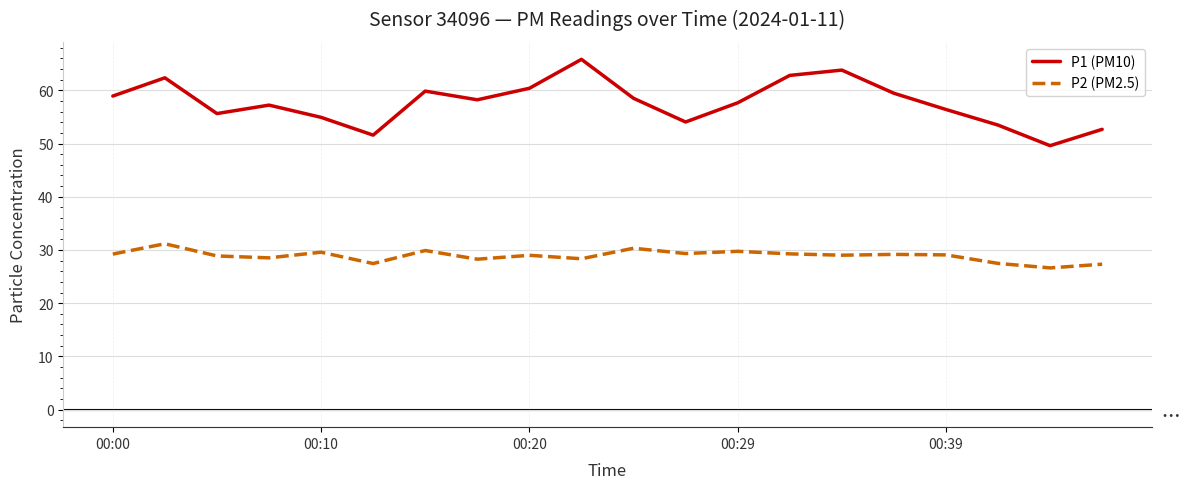

List the series in order of their peak value, lowest first.

P2 (PM2.5), P1 (PM10)